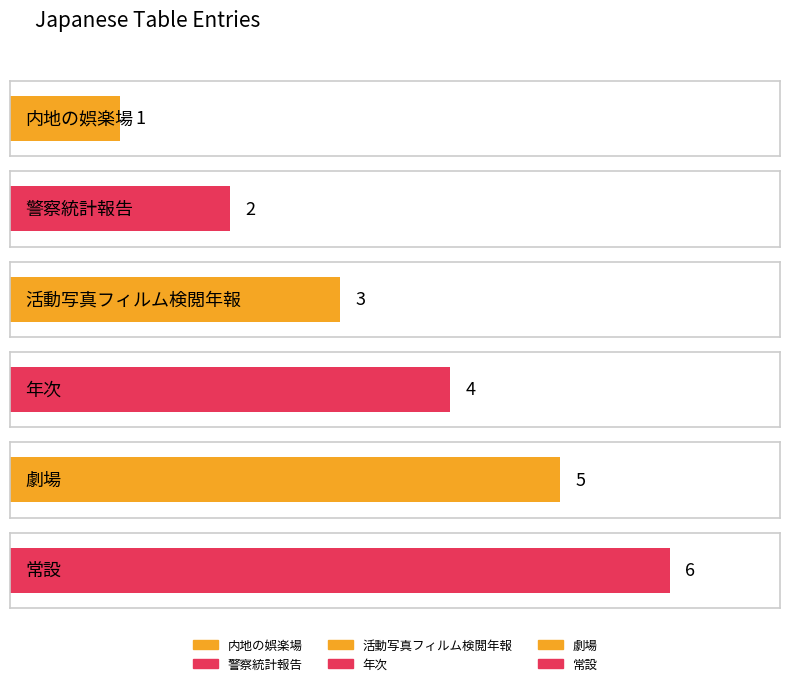

What is the average value?

4